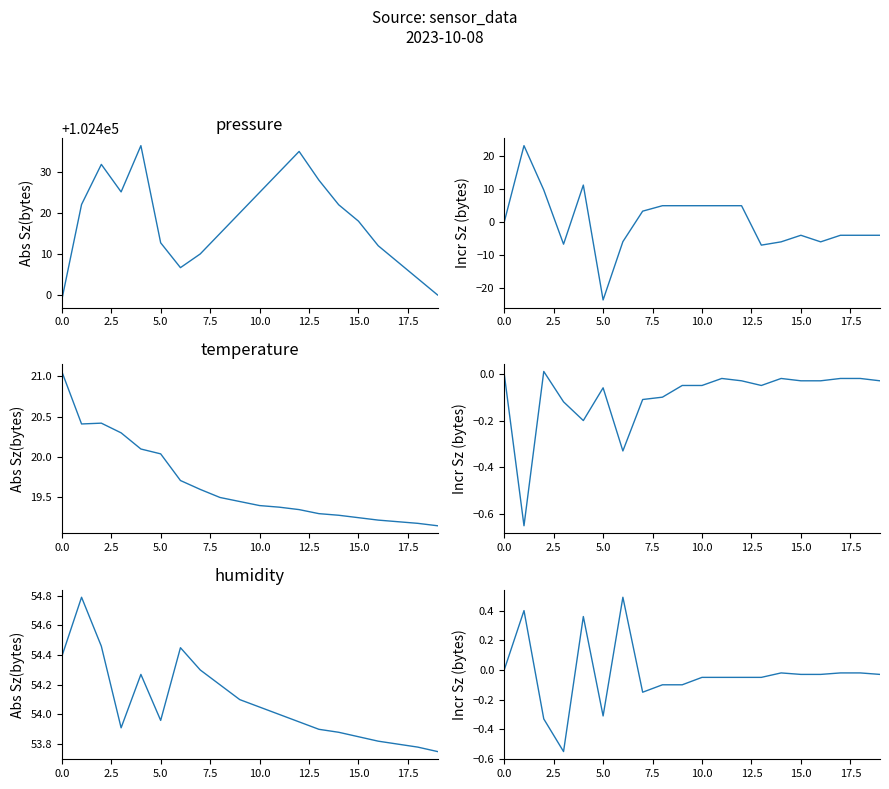

True or false: humidity incr and temperature cross at least once.

False